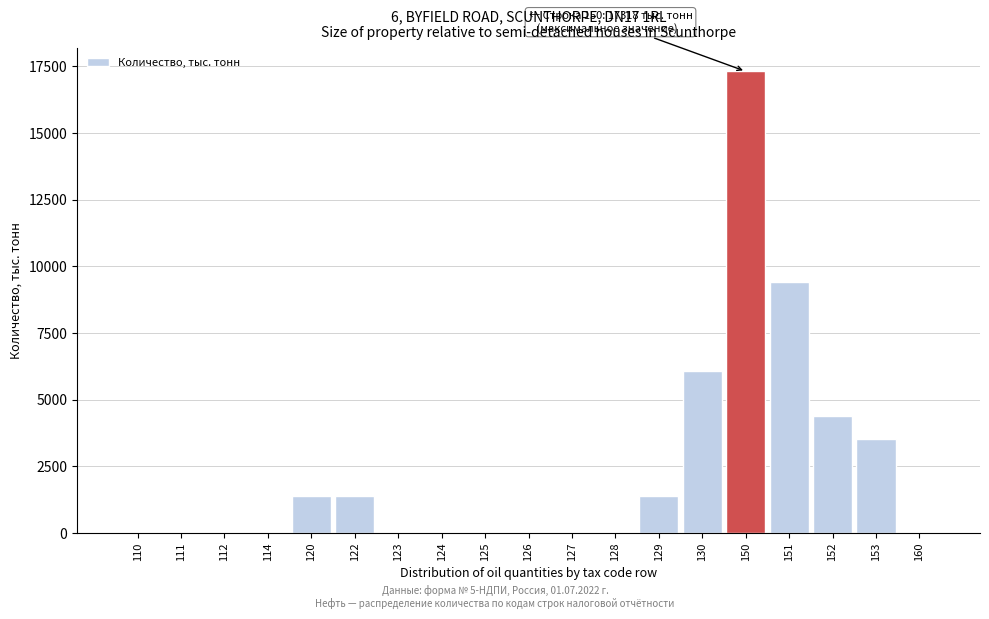

The value at 151 is 9419. True or false?

True